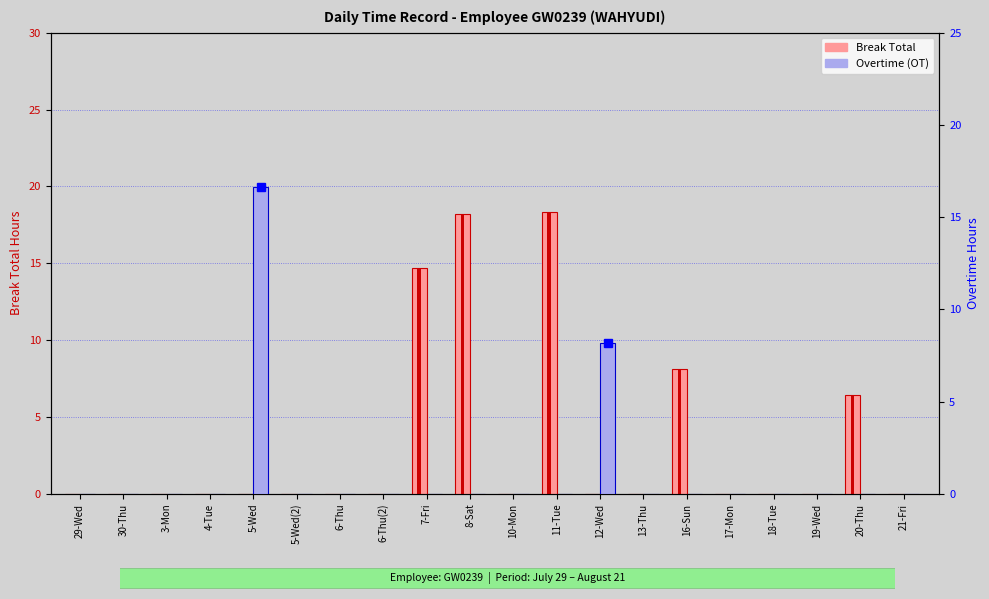

Which series has the largest total across all categories?

Break Total